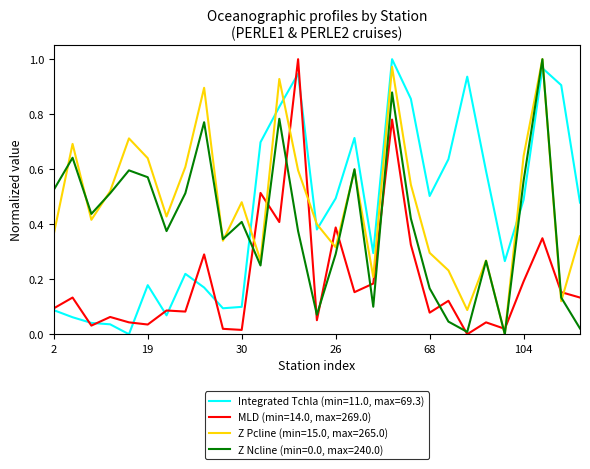

How many lines are shown in the chart?

4